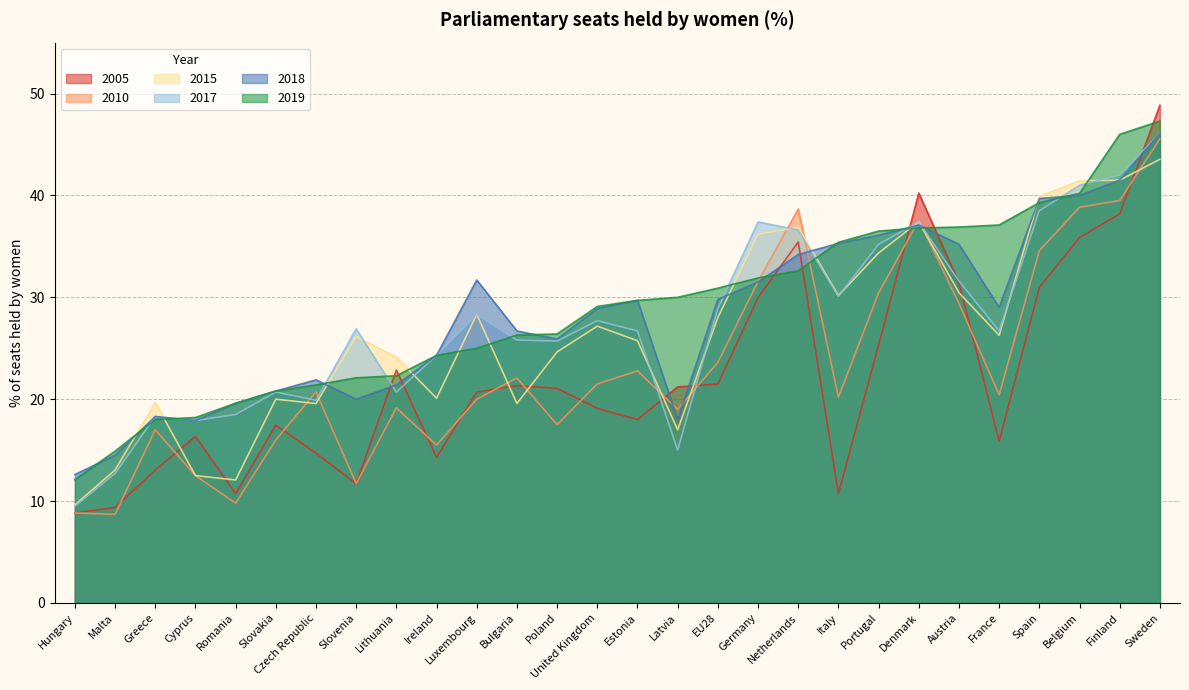

What is the total value across all series at Poland?

141.2